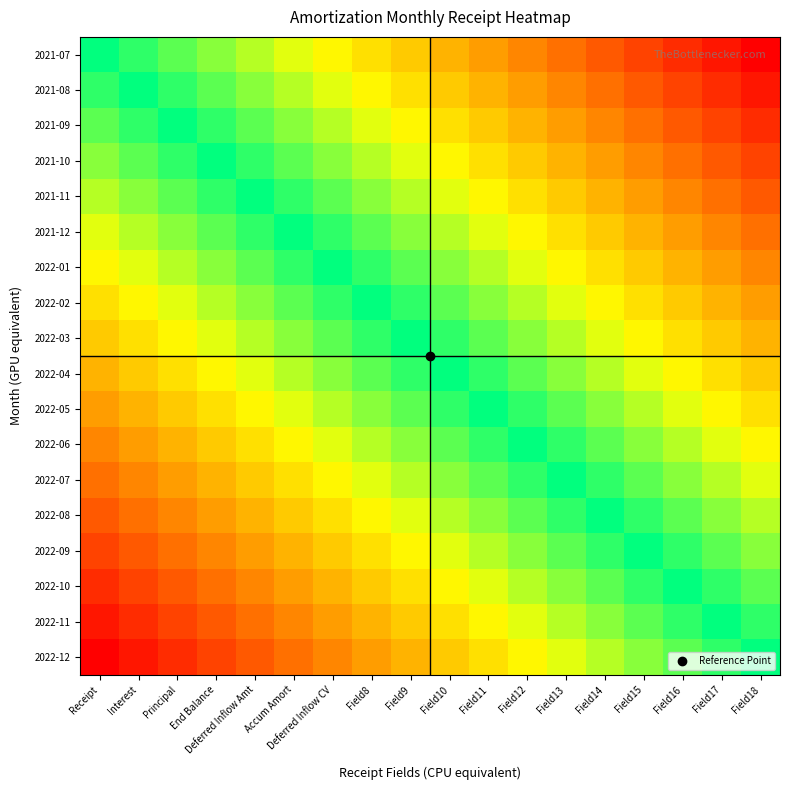

How many series are shown in this chart?

18